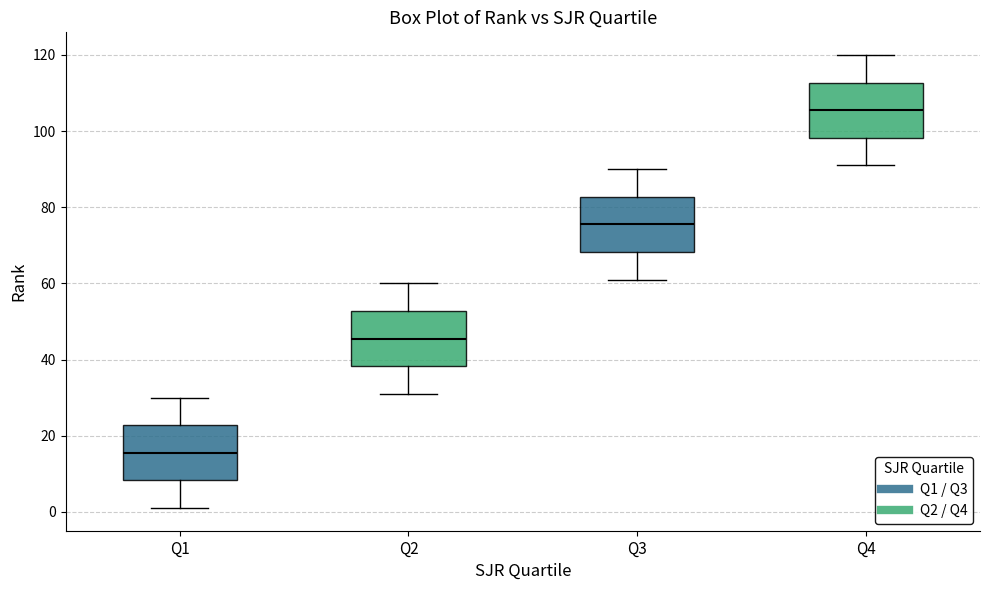

Where does the lower whisker of the box for Q2 end on the y-axis? The values are not printed on the chart, so give them approximately, as read against the axis.

32